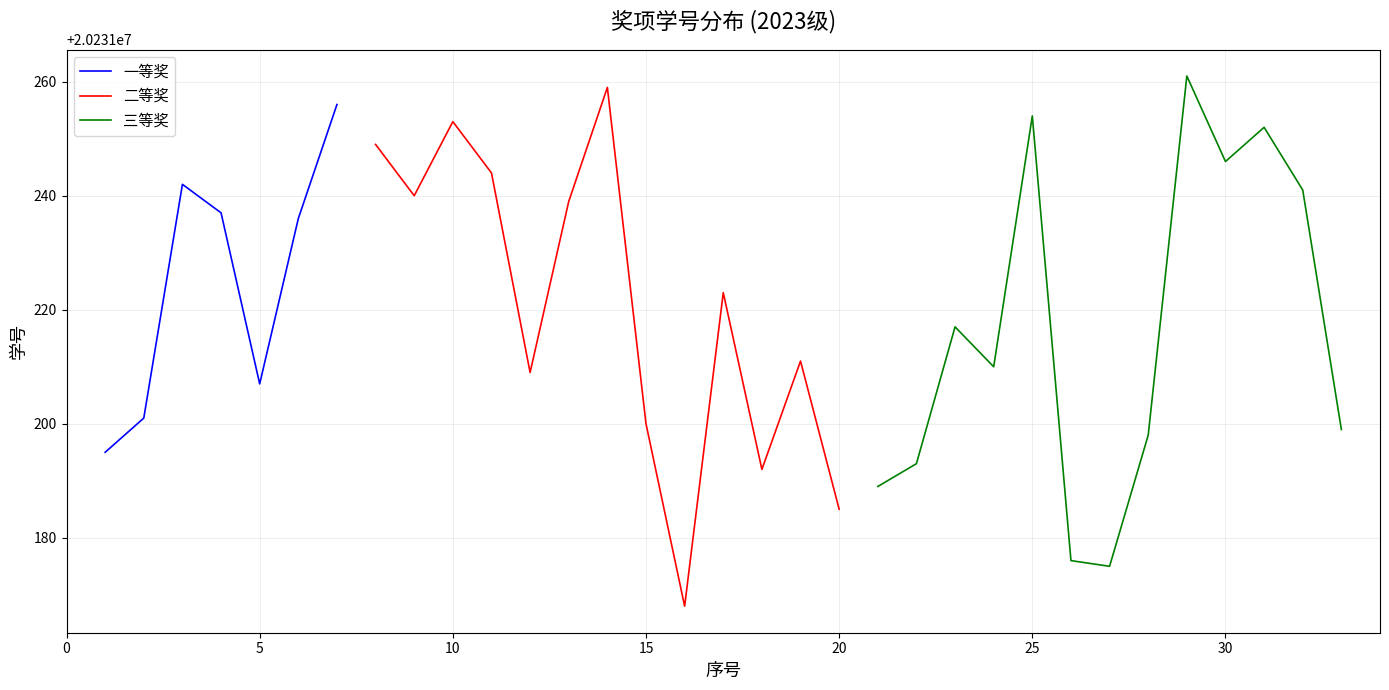

How many lines are shown in the chart?

3